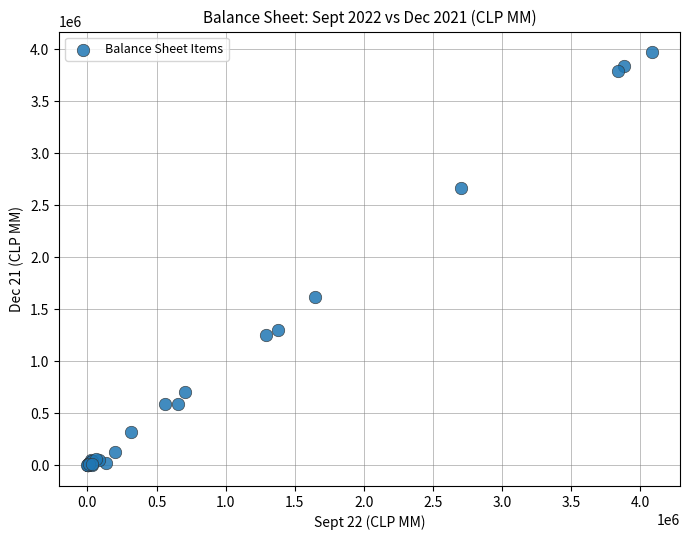

What Y value in the scatter plot is closest to 1986599?

1622816.8